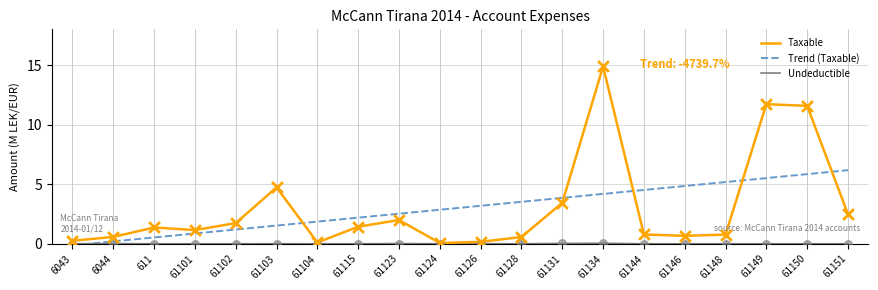

Which series has the largest range (max minus min)?

Taxable